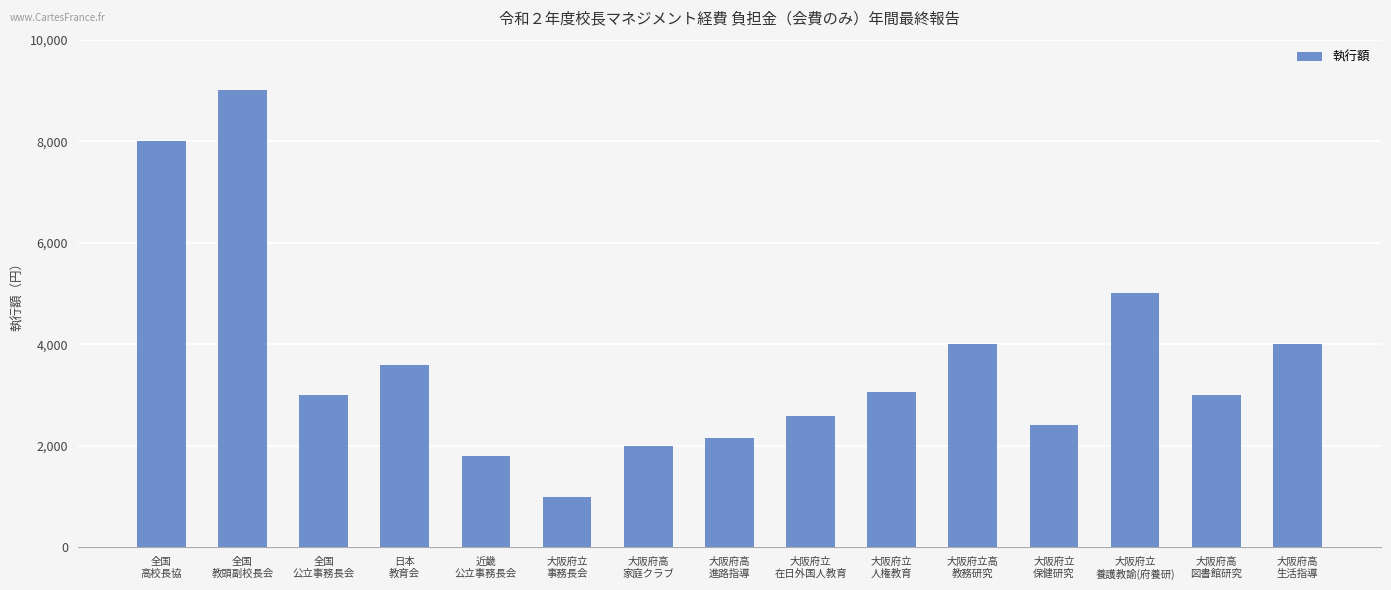

What is the minimum value shown in the chart?

1000